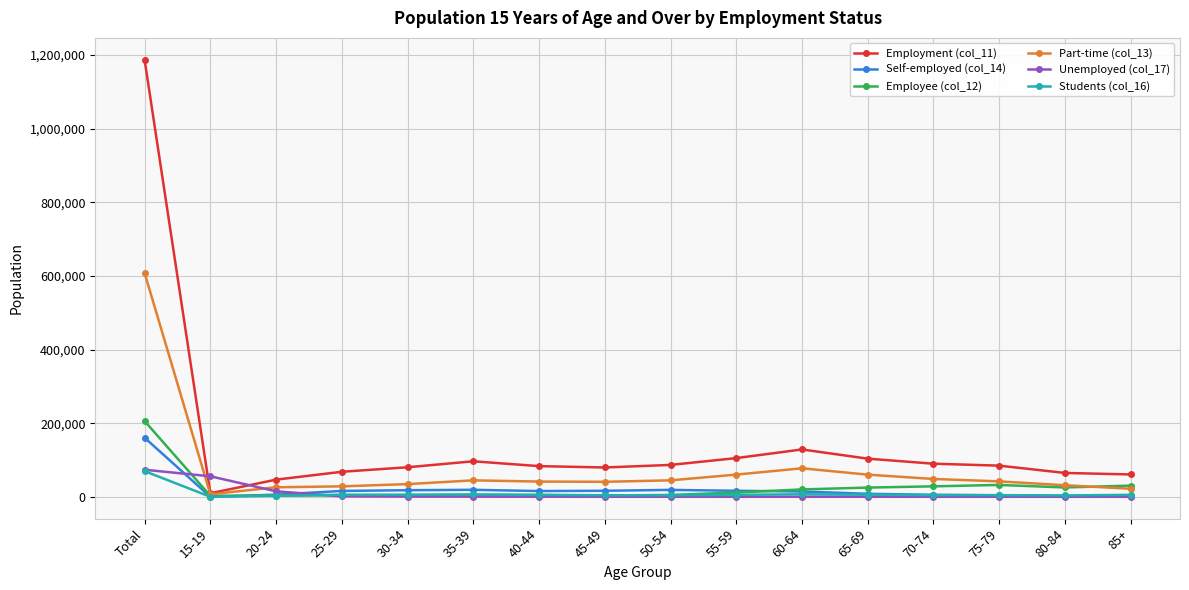

True or false: Self-employed (col_14) has a value of 16354 at 45-49.

True